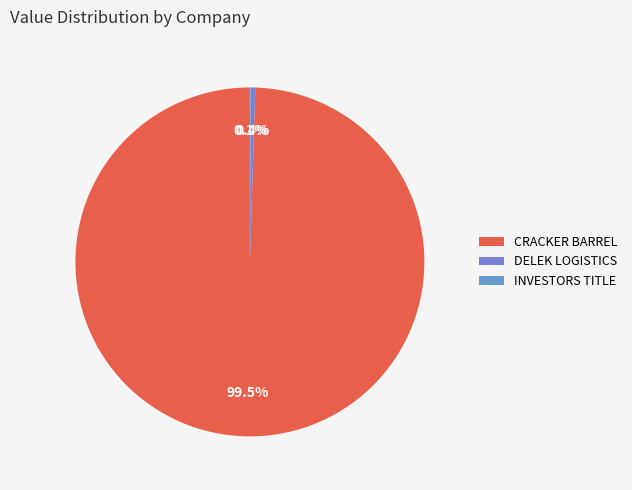

How many slices are in this pie chart?

3